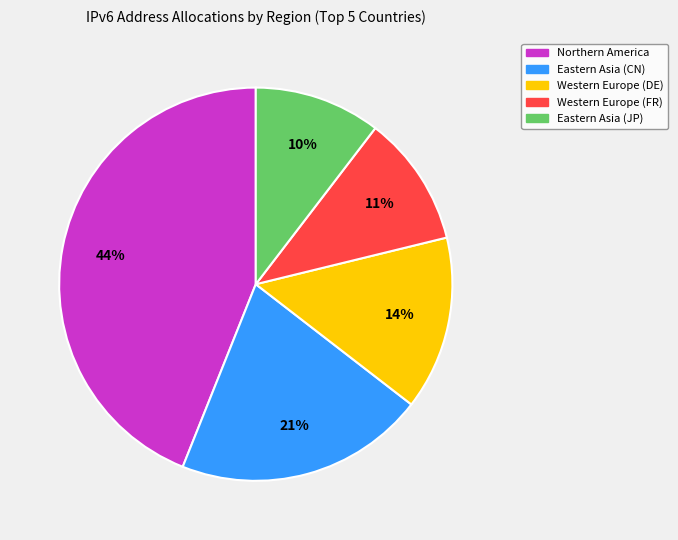

How many slices are in this pie chart?

5